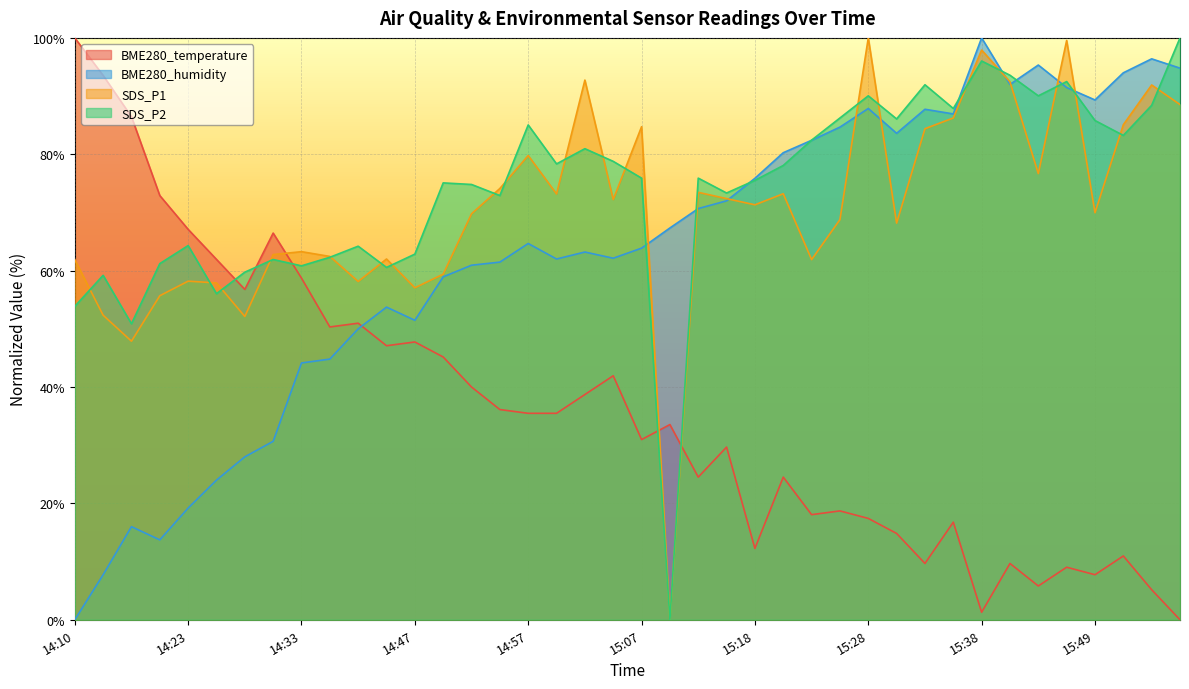

Reading left to right, extract all data points from this chart.

BME280_temperature: 14:10=100.0	14:12=93.5	14:18=86.5	14:21=72.9	14:23=67.1	14:26=61.9	14:28=56.8	14:31=66.5	14:33=58.7	14:36=50.3	14:42=51.0	14:44=47.1	14:47=47.7	14:49=45.2	14:52=40.0	14:54=36.1	14:57=35.5	15:00=35.5	15:02=38.7	15:05=41.9	15:07=31.0	15:10=33.5	15:12=24.5	15:15=29.7	15:18=12.3	15:20=24.5	15:23=18.1	15:26=18.7	15:28=17.4	15:31=14.8	15:33=9.7	15:36=16.8	15:38=1.3	15:41=9.7	15:43=5.8	15:46=9.0	15:49=7.7	15:51=11.0	15:54=5.2	15:57=0.0
BME280_humidity: 14:10=0.0	14:12=7.7	14:18=16.0	14:21=13.7	14:23=19.2	14:26=24.0	14:28=28.0	14:31=30.7	14:33=44.1	14:36=44.8	14:42=50.0	14:44=53.7	14:47=51.5	14:49=58.9	14:52=60.9	14:54=61.5	14:57=64.7	15:00=62.0	15:02=63.2	15:05=62.1	15:07=63.9	15:10=67.3	15:12=70.7	15:15=72.0	15:18=75.9	15:20=80.3	15:23=82.4	15:26=84.7	15:28=87.9	15:31=83.6	15:33=87.7	15:36=86.9	15:38=100.0	15:41=92.0	15:43=95.3	15:46=91.5	15:49=89.3	15:51=94.0	15:54=96.4	15:57=94.8
SDS_P1: 14:10=61.9	14:12=52.3	14:18=47.9	14:21=55.7	14:23=58.2	14:26=57.9	14:28=52.1	14:31=62.8	14:33=63.3	14:36=62.4	14:42=58.1	14:44=62.0	14:47=57.1	14:49=59.4	14:52=69.8	14:54=74.1	14:57=79.8	15:00=73.2	15:02=92.7	15:05=72.2	15:07=84.7	15:10=0.0	15:12=73.5	15:15=72.4	15:18=71.3	15:20=73.2	15:23=61.9	15:26=68.8	15:28=100.0	15:31=68.2	15:33=84.4	15:36=86.2	15:38=97.9	15:41=92.4	15:43=76.7	15:46=99.6	15:49=70.0	15:51=85.1	15:54=91.9	15:57=88.5
SDS_P2: 14:10=53.9	14:12=59.2	14:18=50.9	14:21=61.2	14:23=64.3	14:26=56.0	14:28=59.7	14:31=61.9	14:33=60.8	14:36=62.3	14:42=64.2	14:44=60.6	14:47=62.8	14:49=75.1	14:52=74.8	14:54=72.9	14:57=85.0	15:00=78.3	15:02=81.0	15:05=78.8	15:07=75.9	15:10=0.0	15:12=75.9	15:15=73.3	15:18=75.5	15:20=78.1	15:23=82.4	15:26=86.2	15:28=90.0	15:31=86.1	15:33=91.9	15:36=87.9	15:38=96.0	15:41=93.6	15:43=90.0	15:46=92.5	15:49=85.8	15:51=83.2	15:54=88.4	15:57=100.0